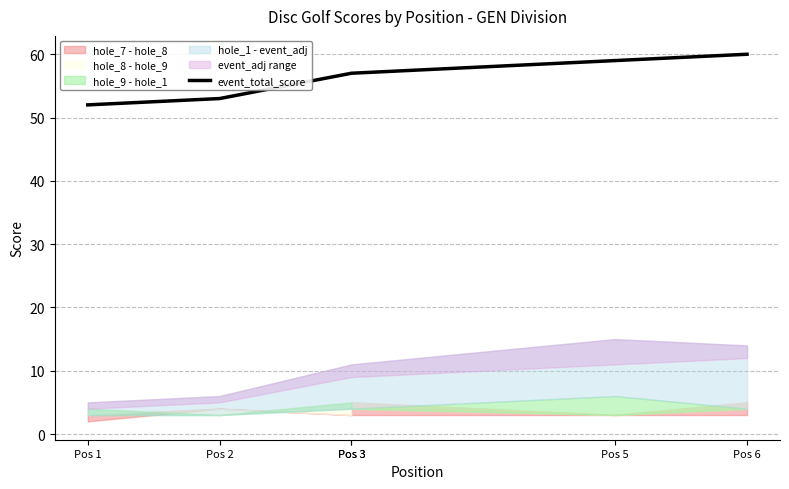

At which label does the data first exceed 57?

Pos 5